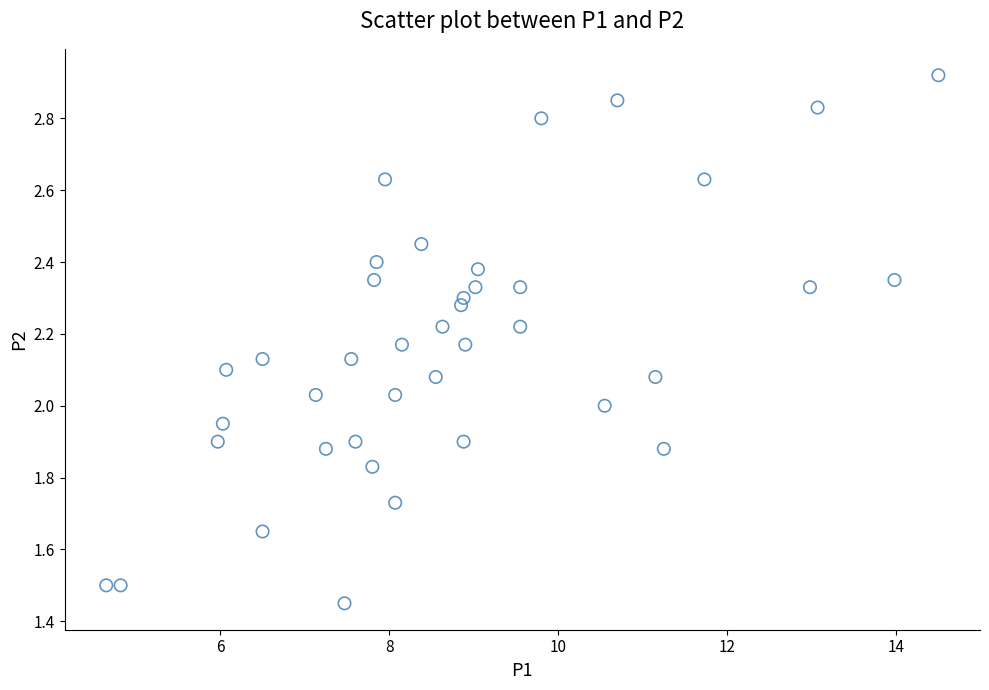

What is the range of Y values (max minus min)?

1.5